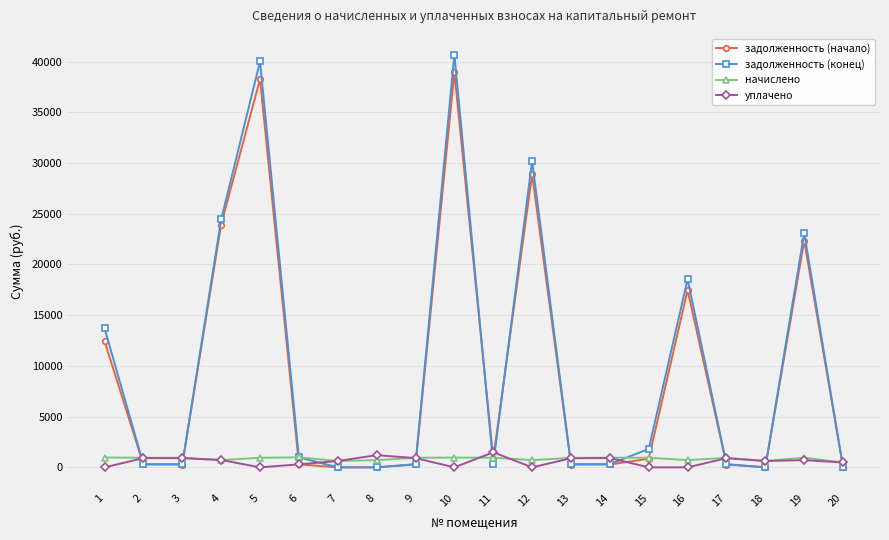

What is the difference between the задолженность (конец) values at 11 and 13?

6.9